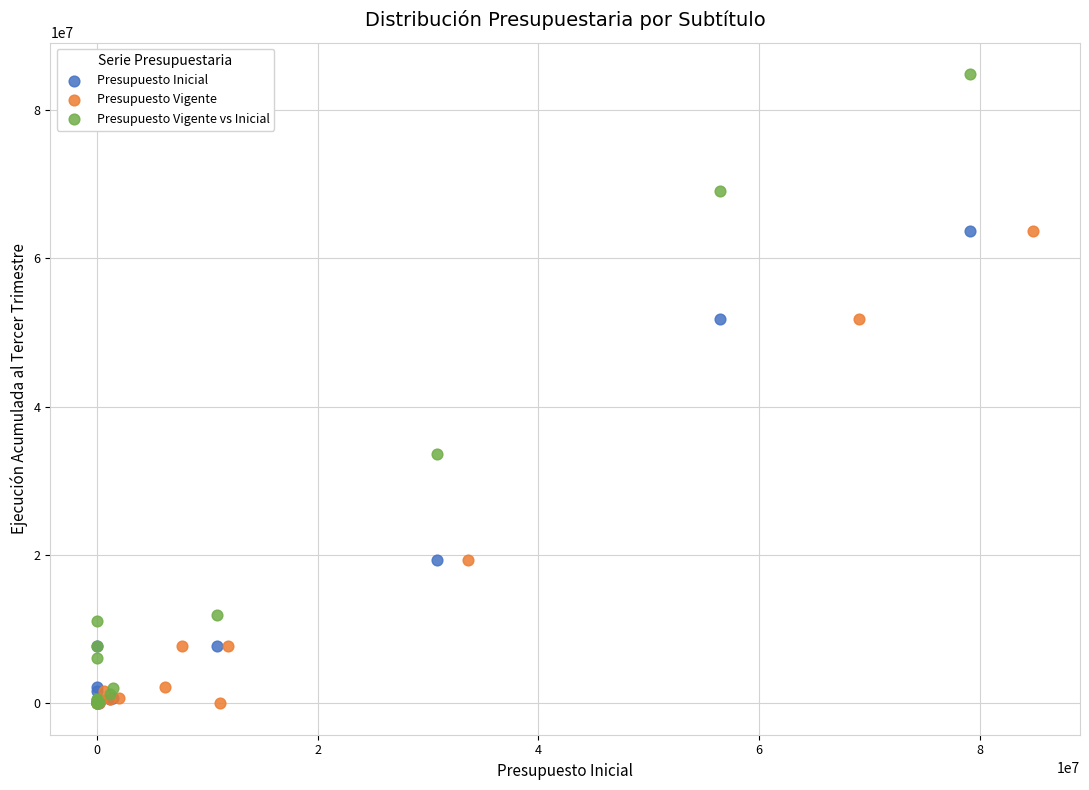

What are all the series names shown in the legend?

Presupuesto Inicial, Presupuesto Vigente, Presupuesto Vigente vs Inicial